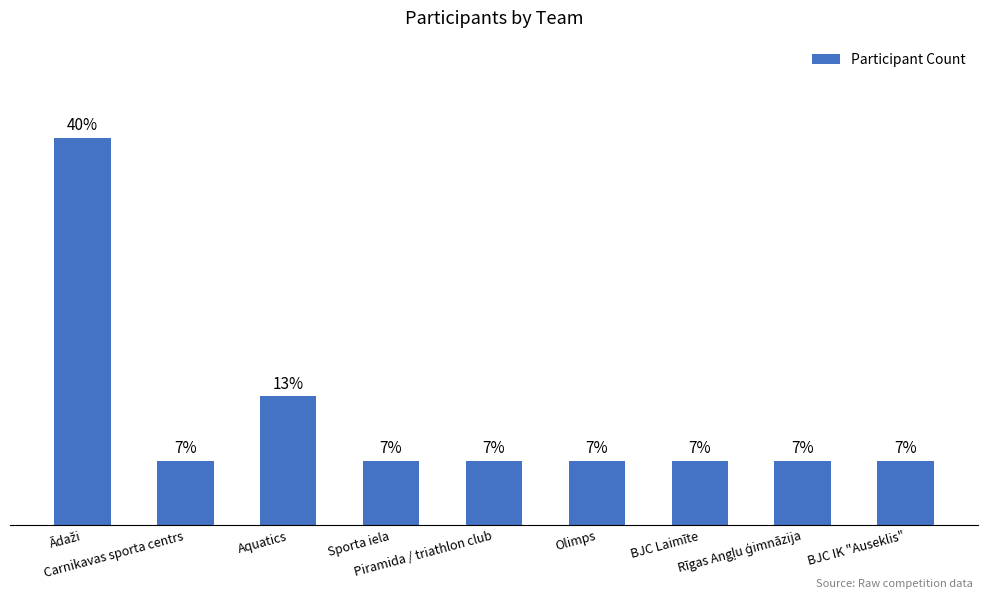

Reading left to right, transcribe all the data shown in this chart.

6	1	2	1	1	1	1	1	1